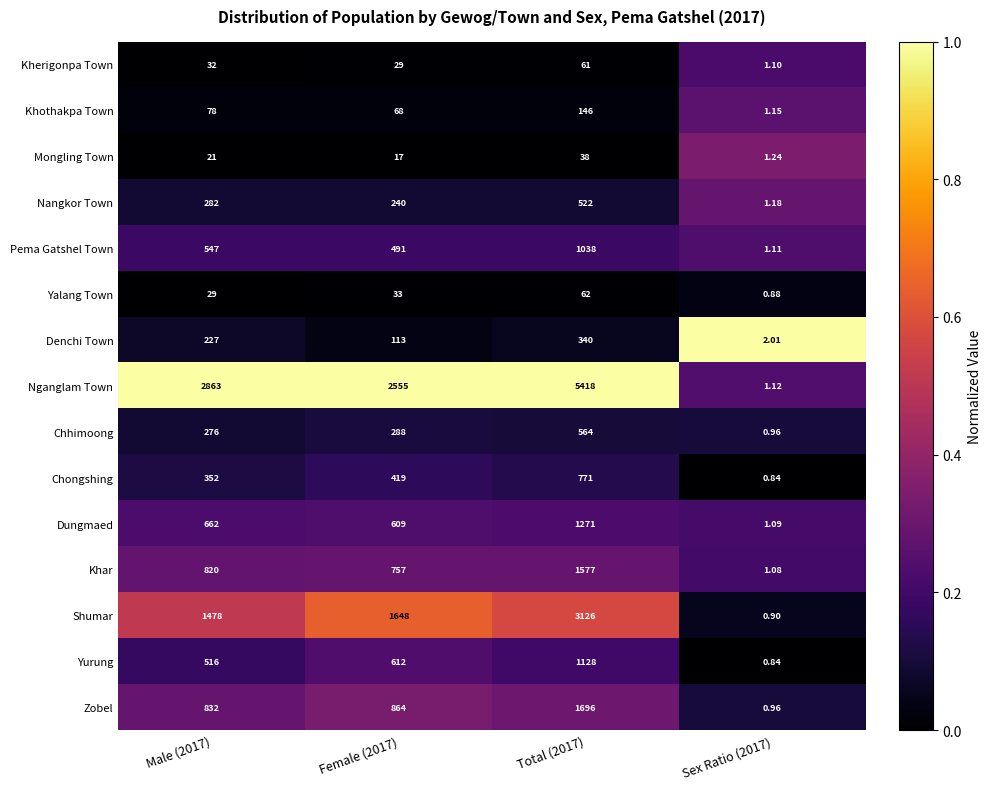

Which series has the widest spread of values?

Nganglam Town